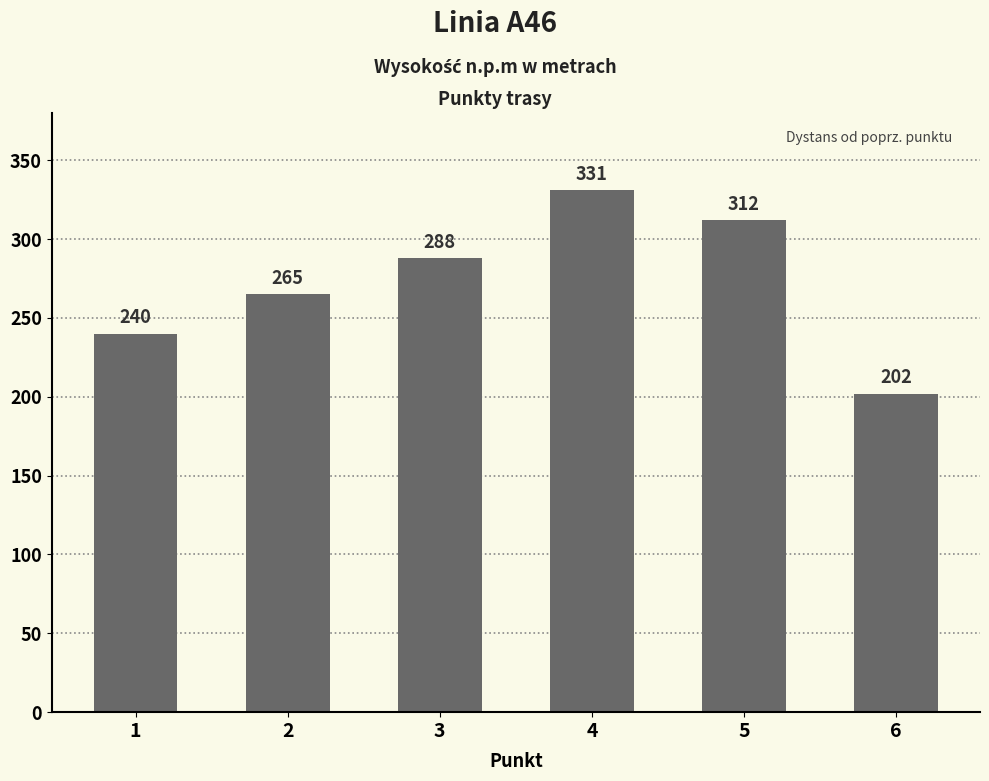

Does the chart contain stacked bars?

No